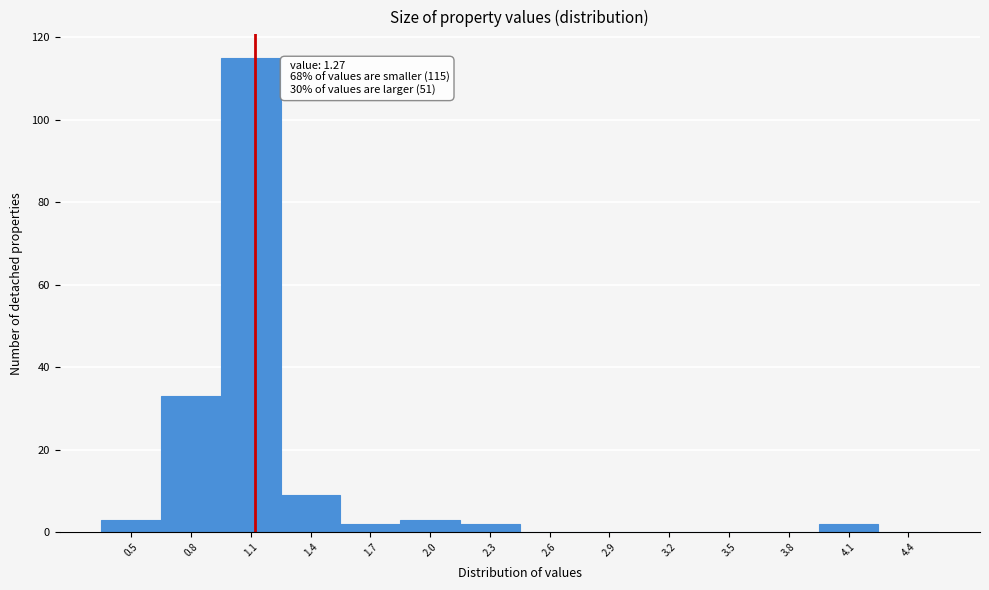

Reading left to right, what are all the values shown in this chart?

0.5=3	0.8=33	1.1=115	1.4=9	1.7=2	2.0=3	2.3=2	2.6=0	2.9=0	3.2=0	3.5=0	3.8=0	4.1=2	4.4=0